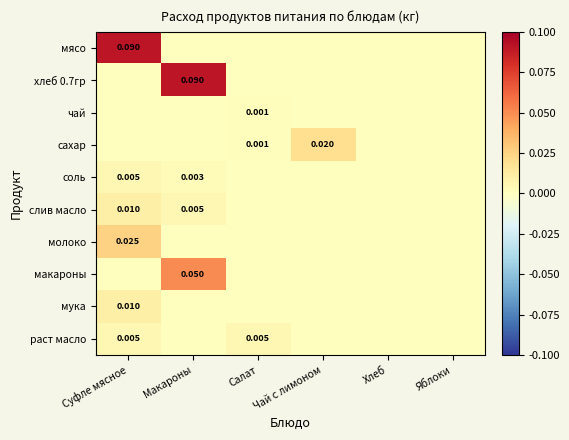

How many positive values does the макароны series have?

1